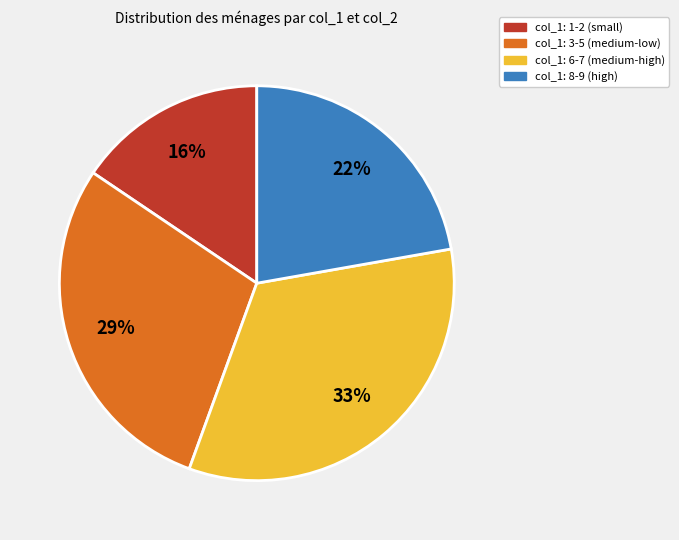

Count the number of slices in the pie.

4